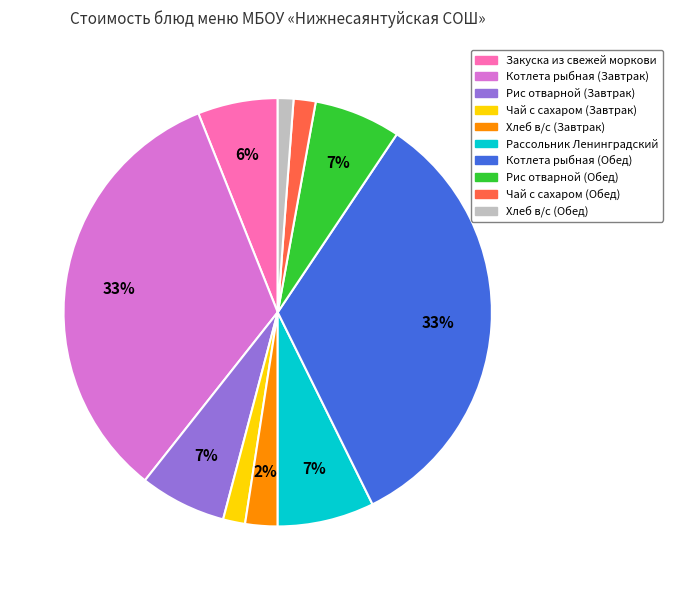

To the nearest percent, what is the difference between the largest and smallest slice percentages?

32%